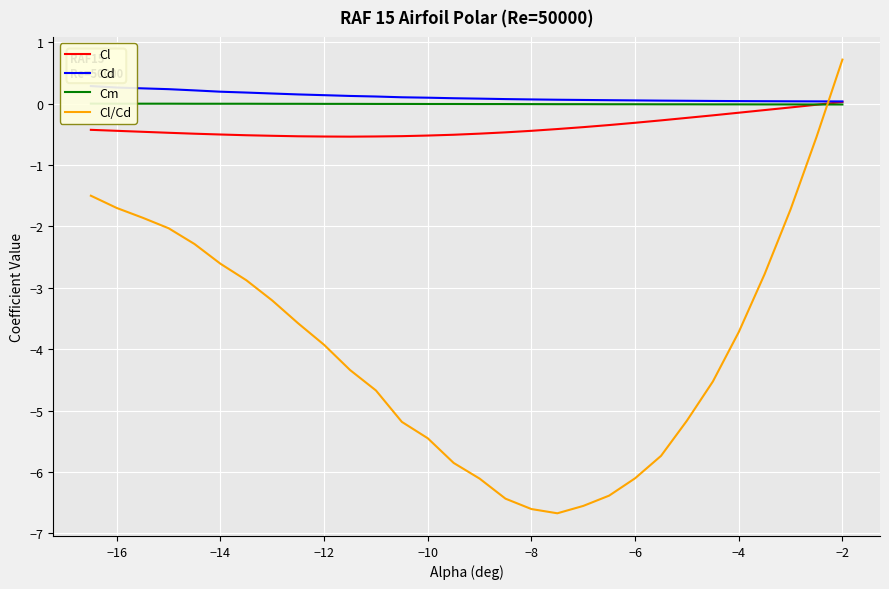

At which label does Cl/Cd reach its peak?

−2